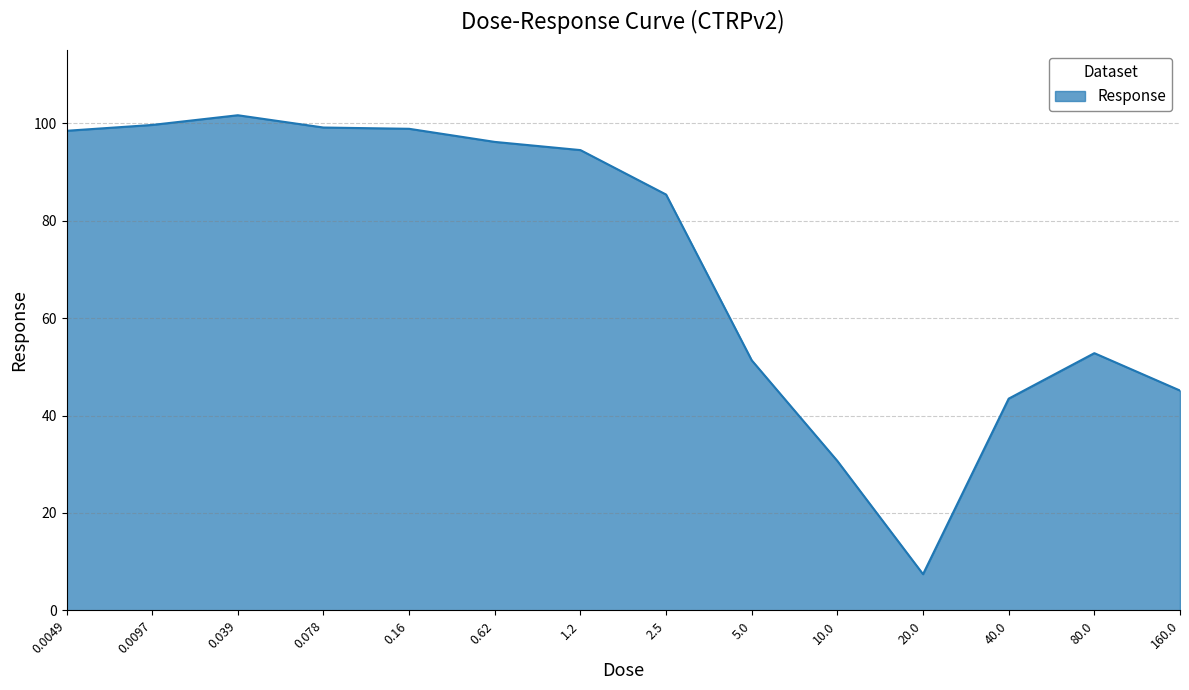

What is the approximate value at 0.039?

101.6